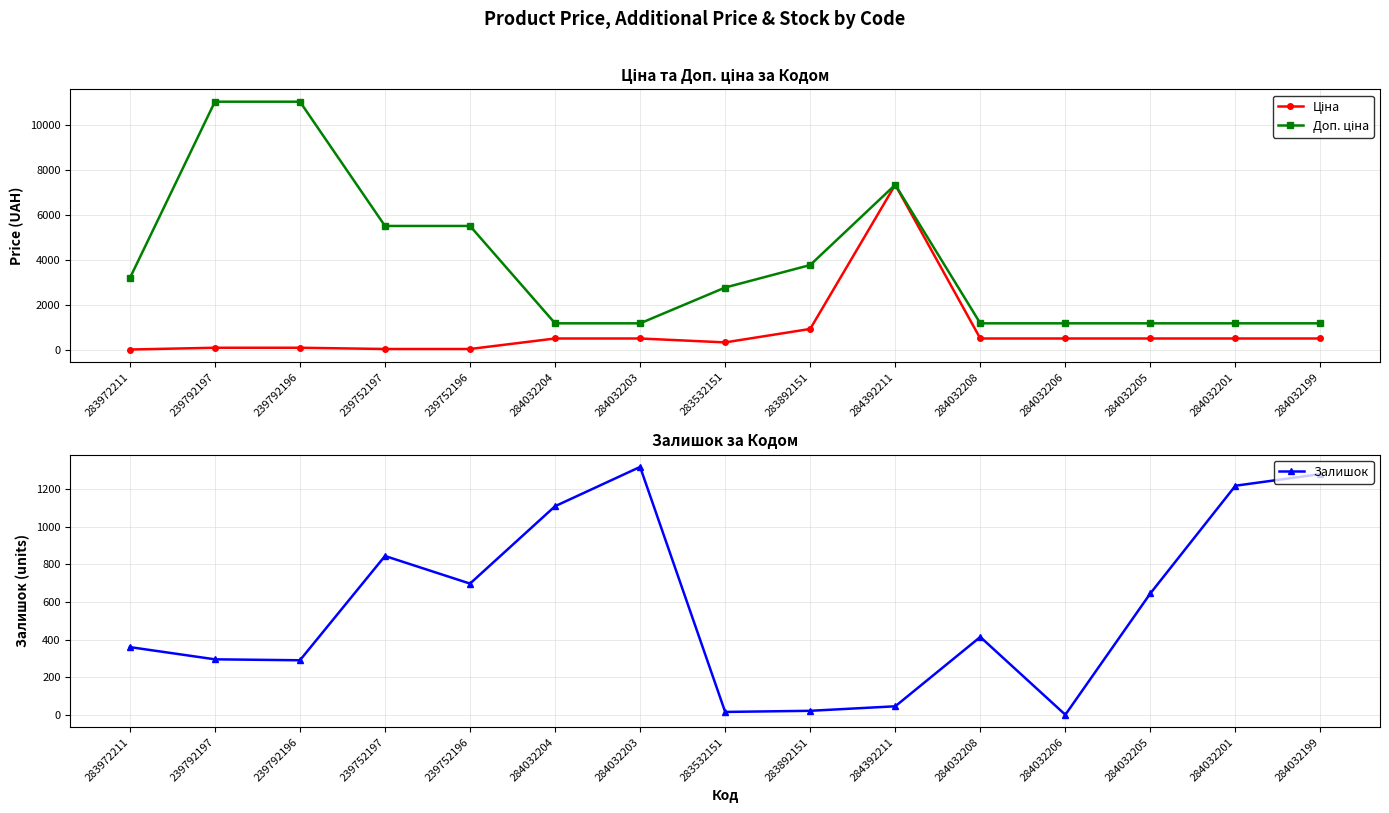

What is the difference between the maximum and second lowest values in the Ціна series?

7304.9